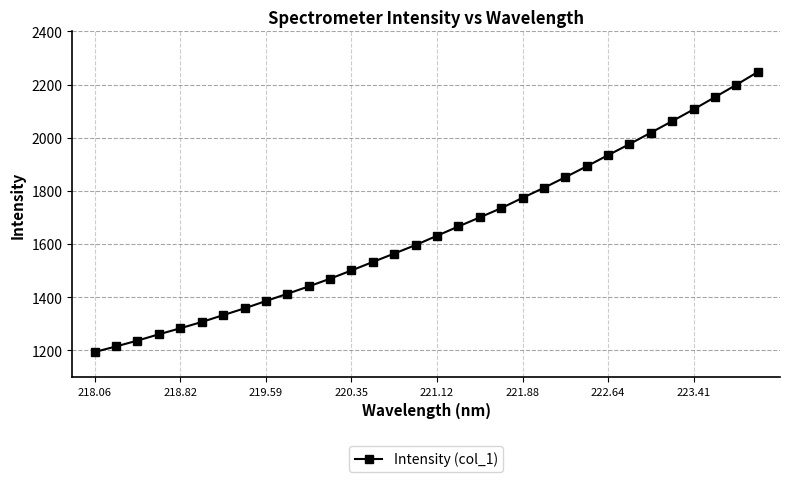

What is the difference between the second highest and minimum values?

1005.1